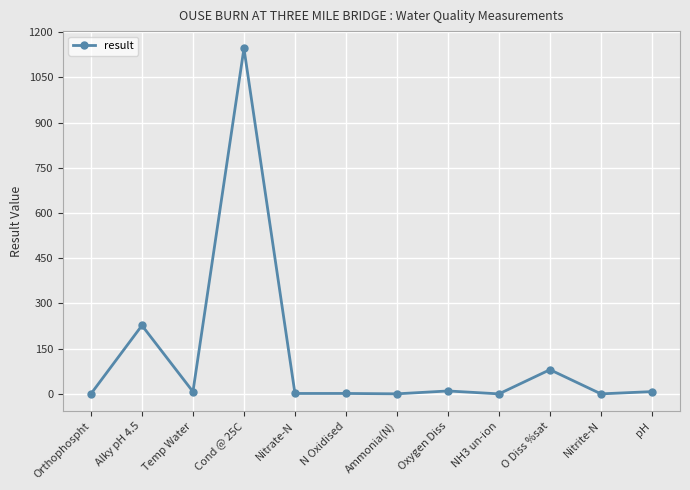

What is the difference between the maximum and minimum values?

1146.0